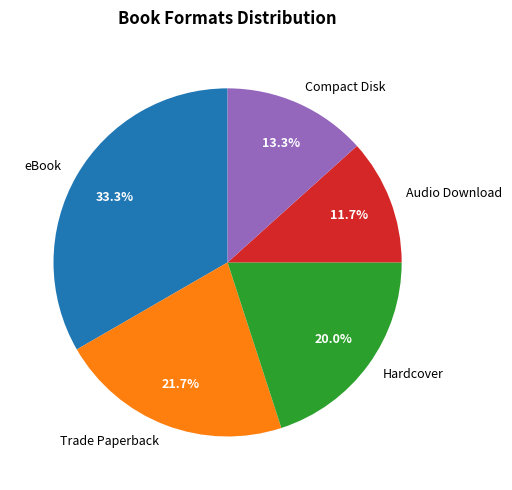

The Hardcover slice represents 20% of the pie. True or false?

True